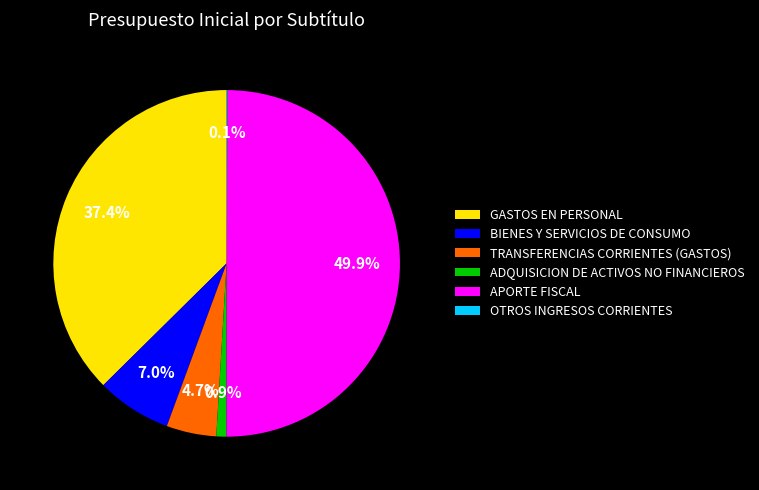

To the nearest percent, what percentage of the pie is APORTE FISCAL?

50%